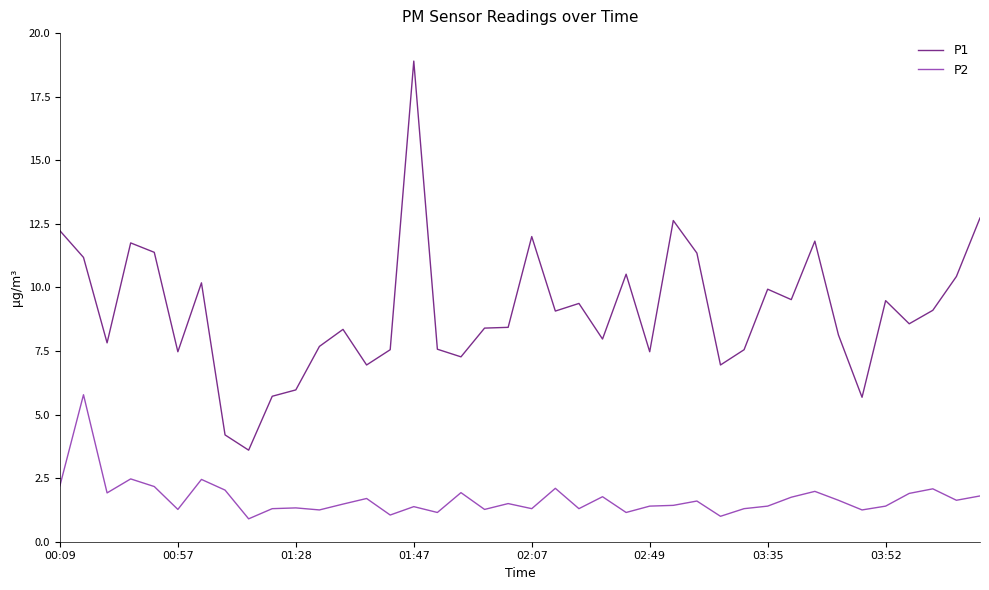

True or false: P2 has more than 2 points higher than both neighbors.

True